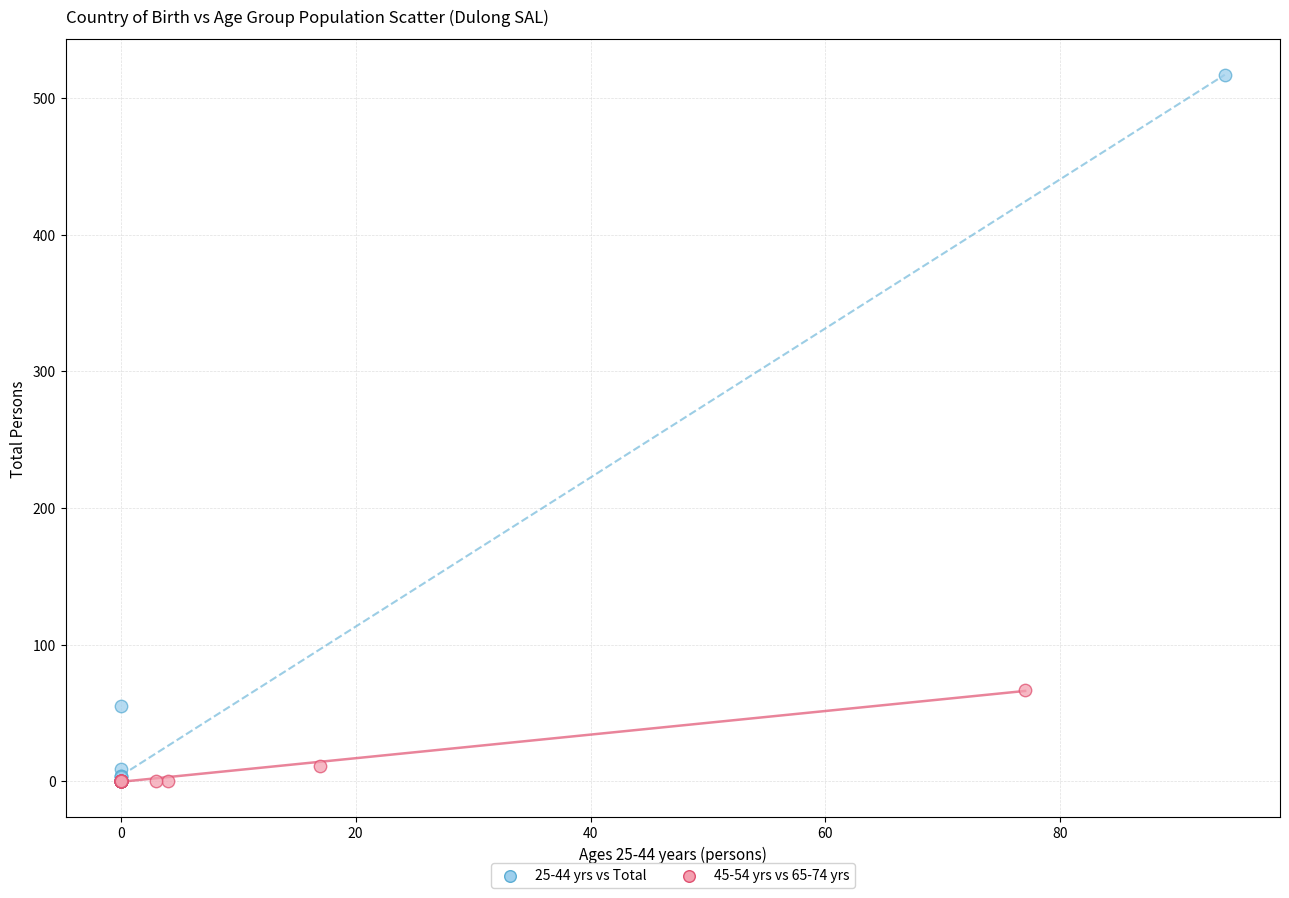

What are all the series names shown in the legend?

25-44 yrs vs Total, 45-54 yrs vs 65-74 yrs